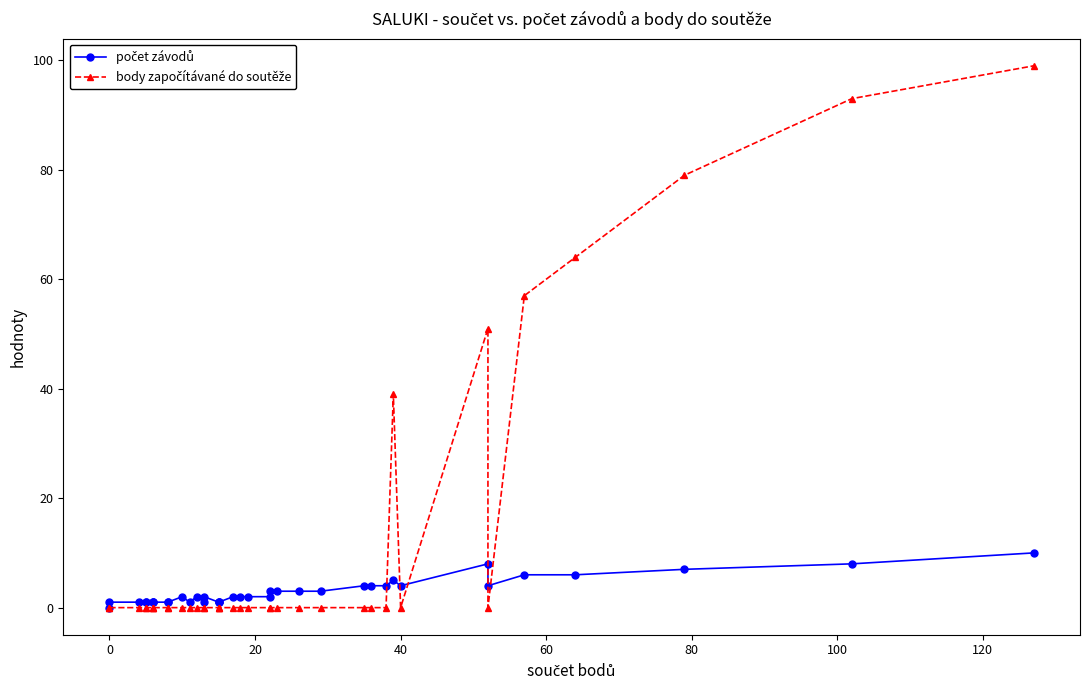

In počet závodů, how many points are lower than both neighbors (excluding endpoints)?

4